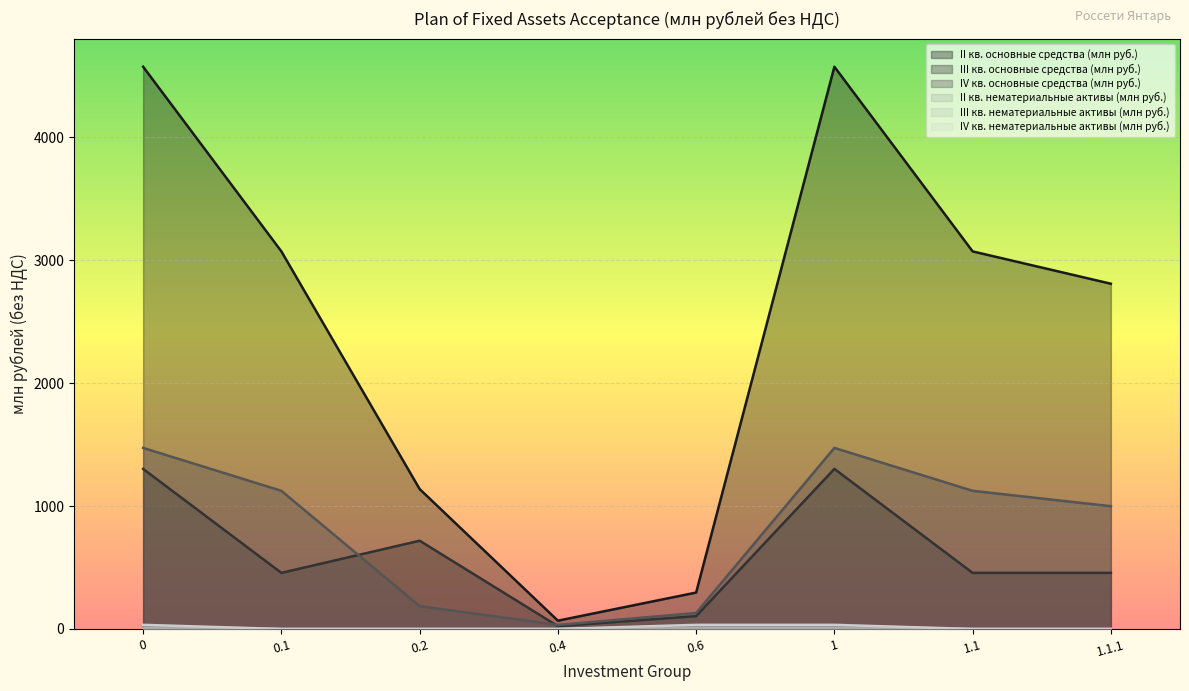

Is the value of II кв. основные средства (млн руб.) at 0.1 greater than the value of IV кв. нематериальные активы (млн руб.) at 0?

Yes